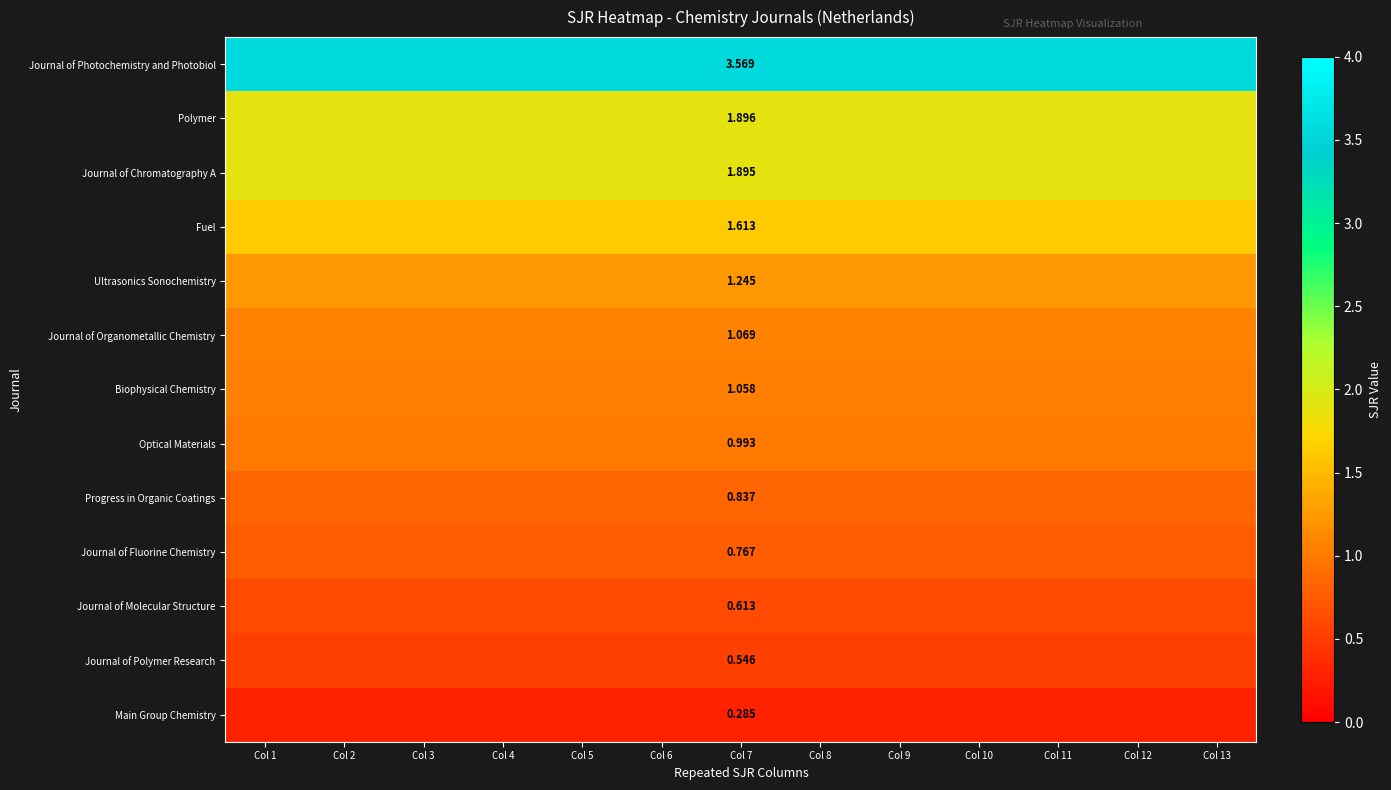

Which category has the highest value in the Journal of Chromatography A series?

Col 1